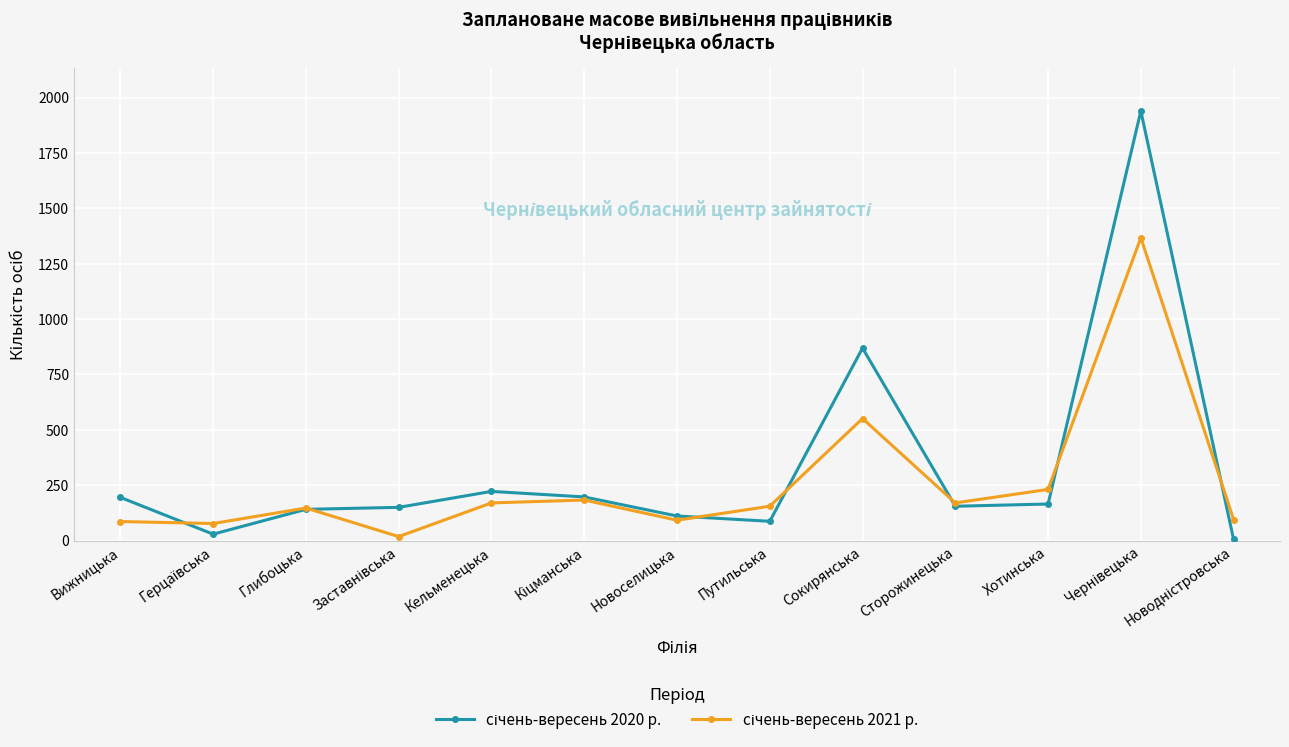

What is the spread (max minus min) of values at Кельменецька?

52